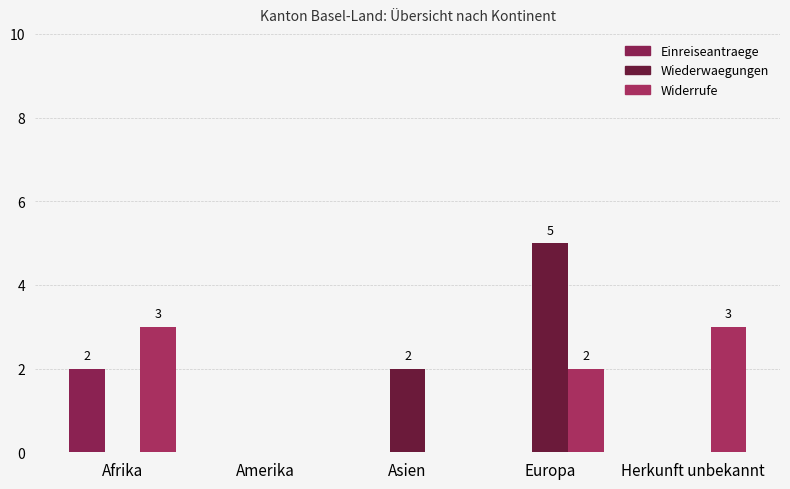

How many categories are shown in the chart?

5